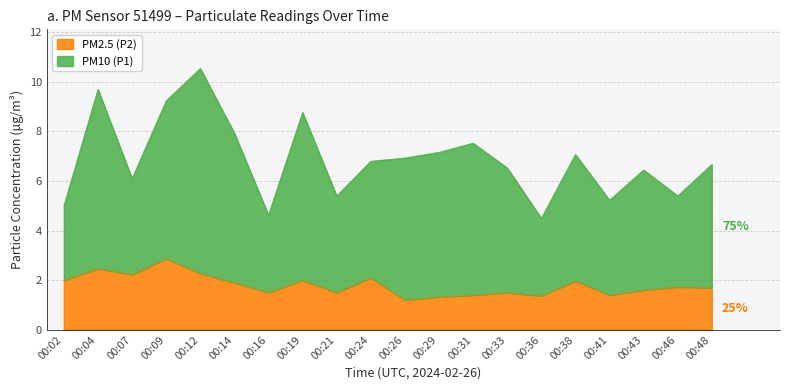

What is the value of the 14th point from the left?

1.5